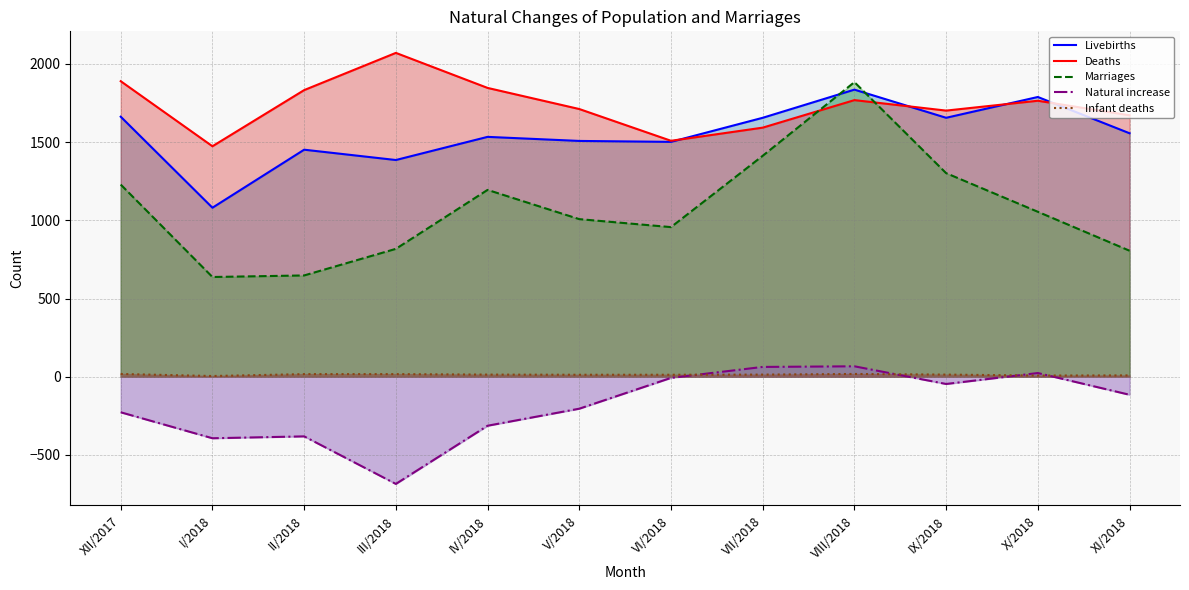

What are all the series names shown in the legend?

Livebirths, Deaths, Marriages, Natural increase, Infant deaths